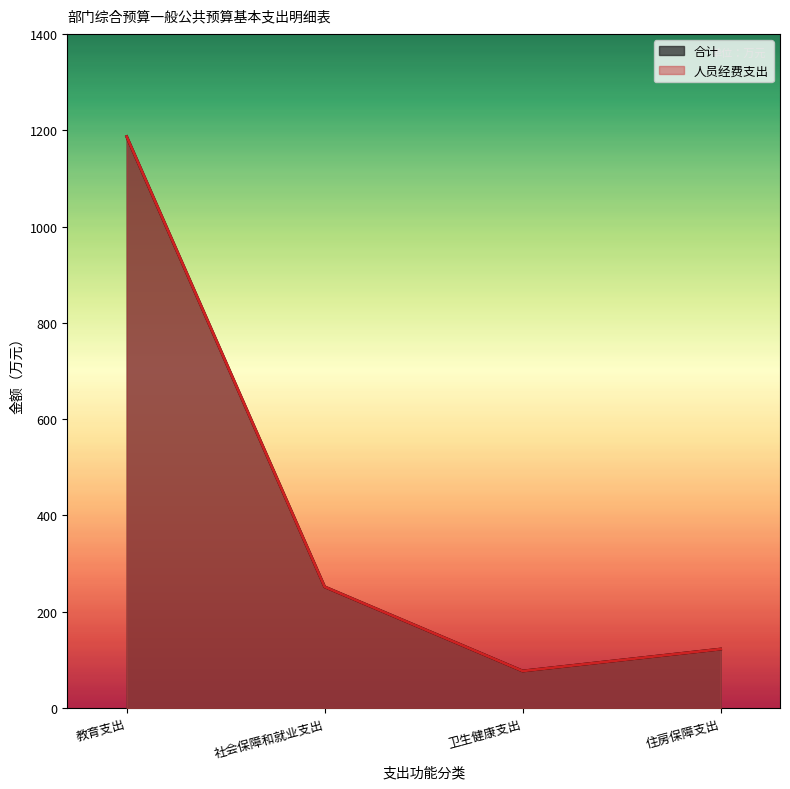

What is the total value across all series at 住房保障支出?

245.0